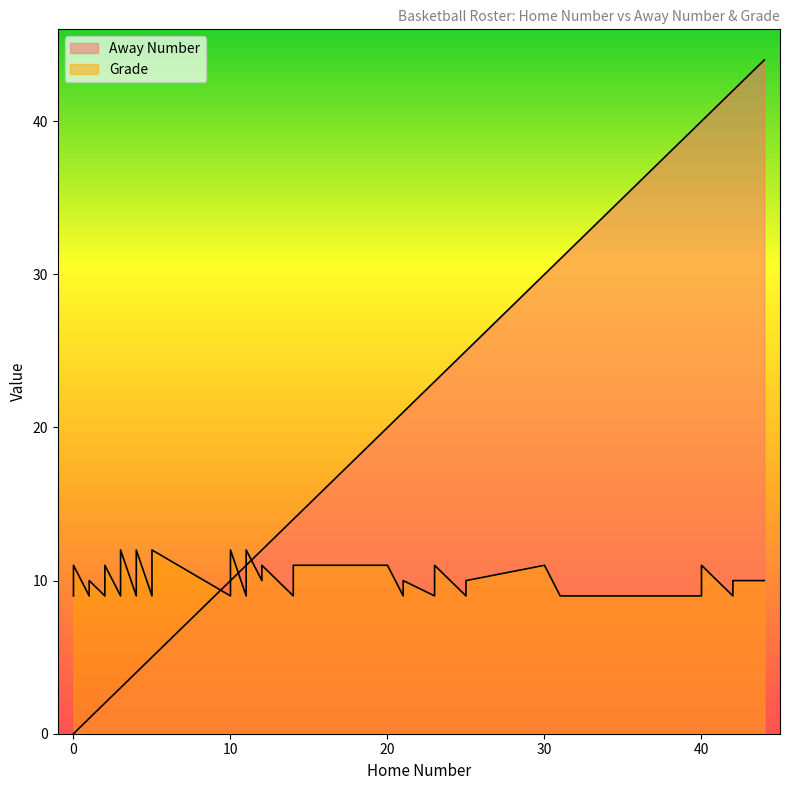

What is the approximate value of Grade at 4?

9